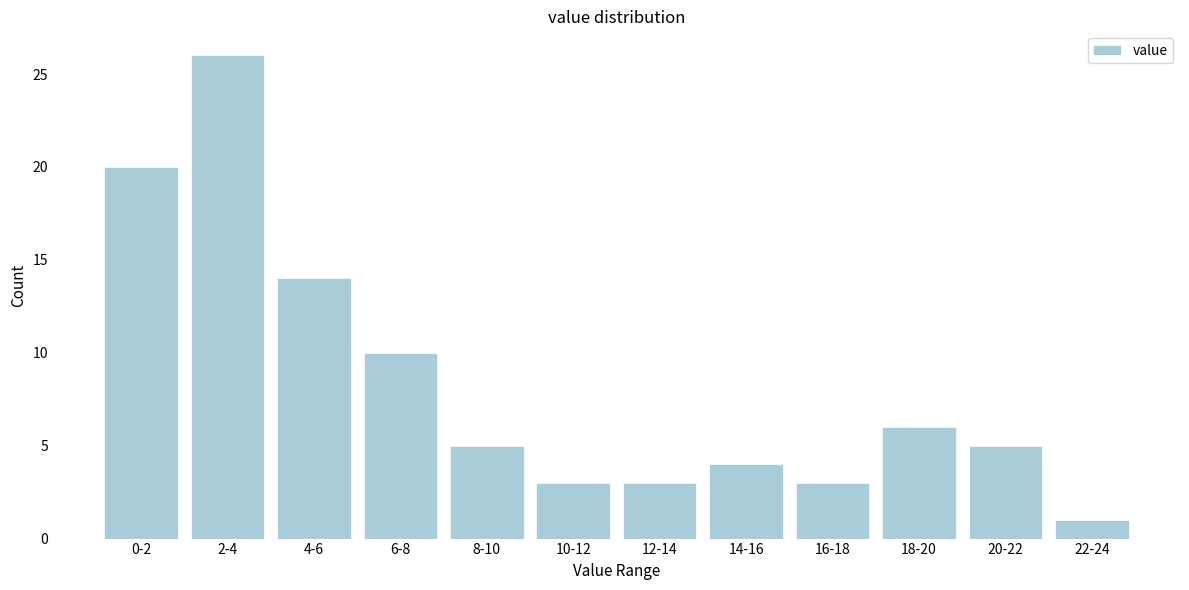

Reading right to left, transcribe all the data shown in this chart.

1	5	6	3	4	3	3	5	10	14	26	20